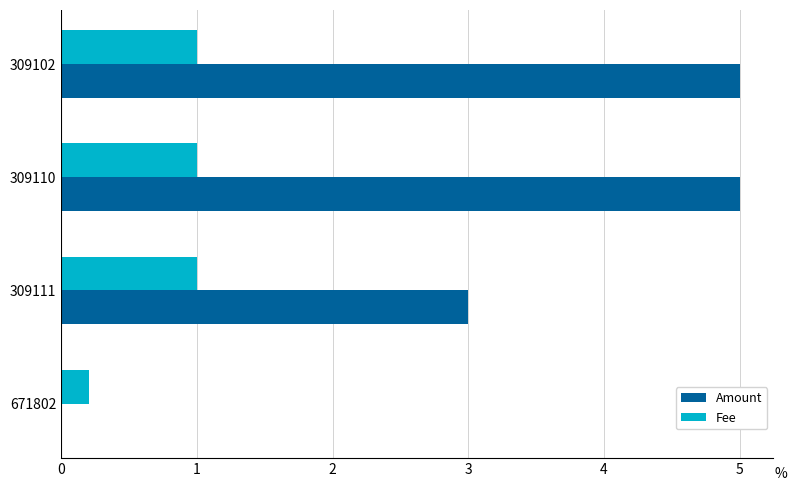

What is the sum of all Fee values?

3.2